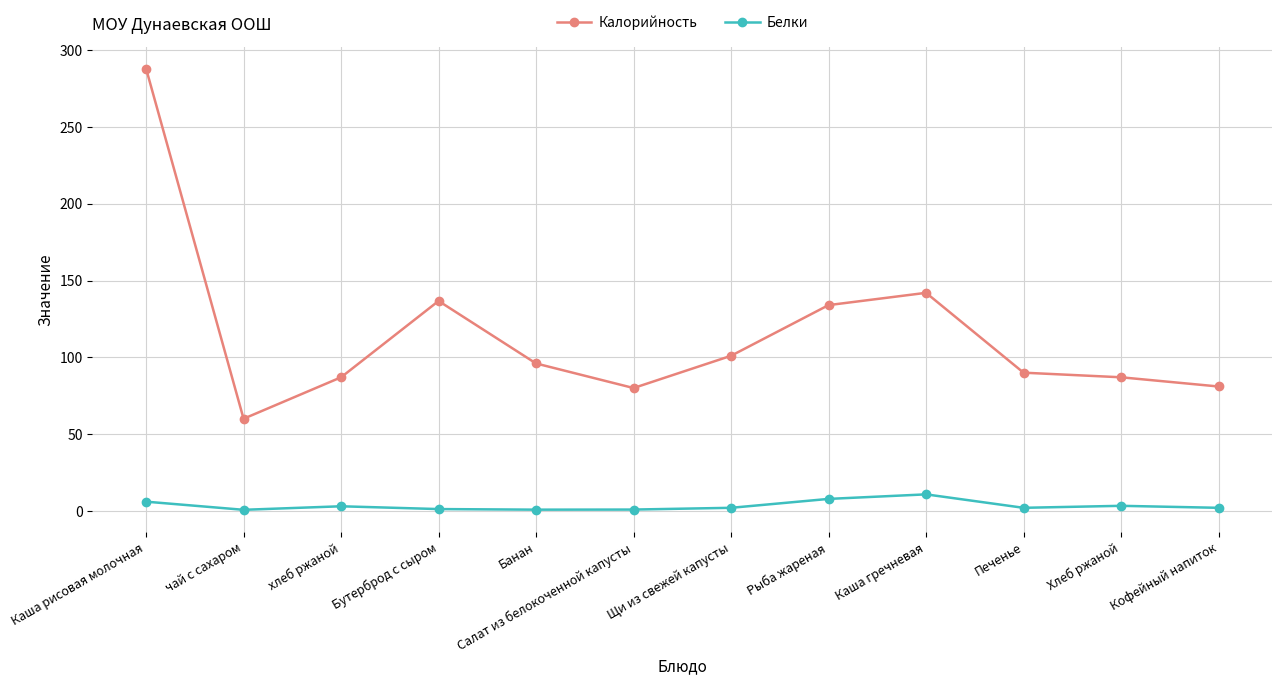

Rank the series by their maximum value, from lowest to highest.

Белки, Калорийность